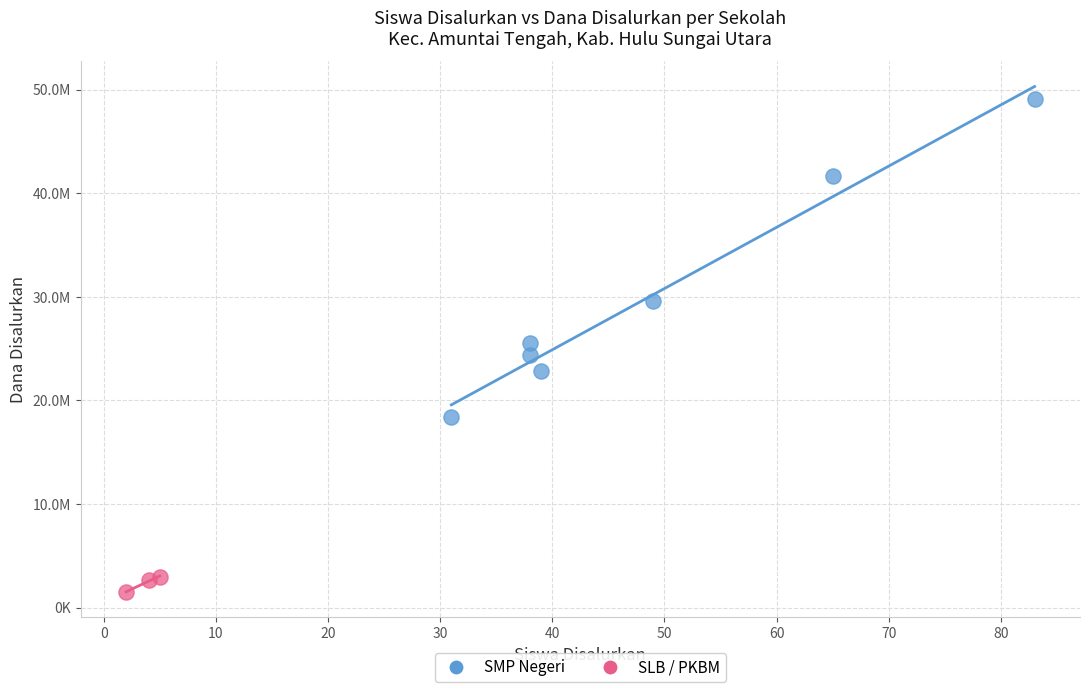

Which series reaches the minimum Y coordinate?

SLB / PKBM